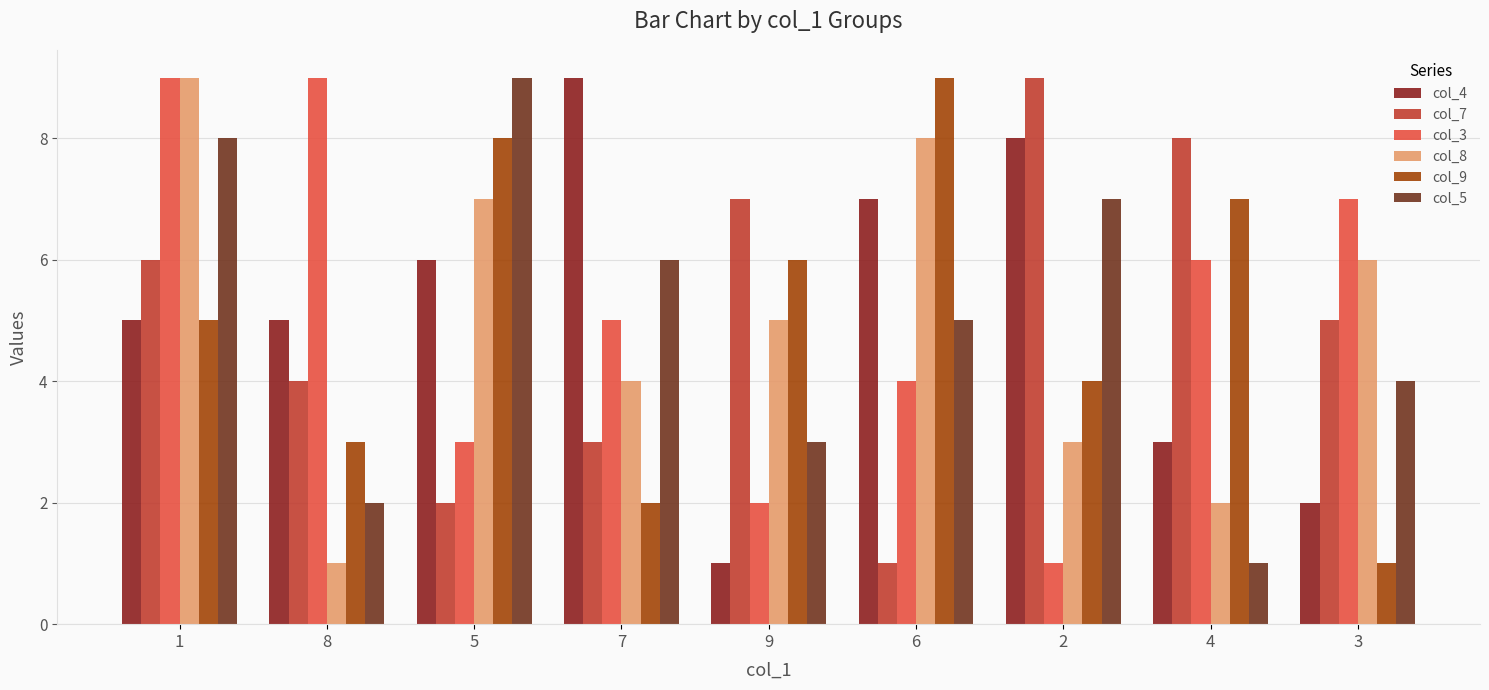

Reading right to left, what are all the values shown in this chart?

col_4: 2	3	8	7	1	9	6	5	5
col_7: 5	8	9	1	7	3	2	4	6
col_3: 7	6	1	4	2	5	3	9	9
col_8: 6	2	3	8	5	4	7	1	9
col_9: 1	7	4	9	6	2	8	3	5
col_5: 4	1	7	5	3	6	9	2	8